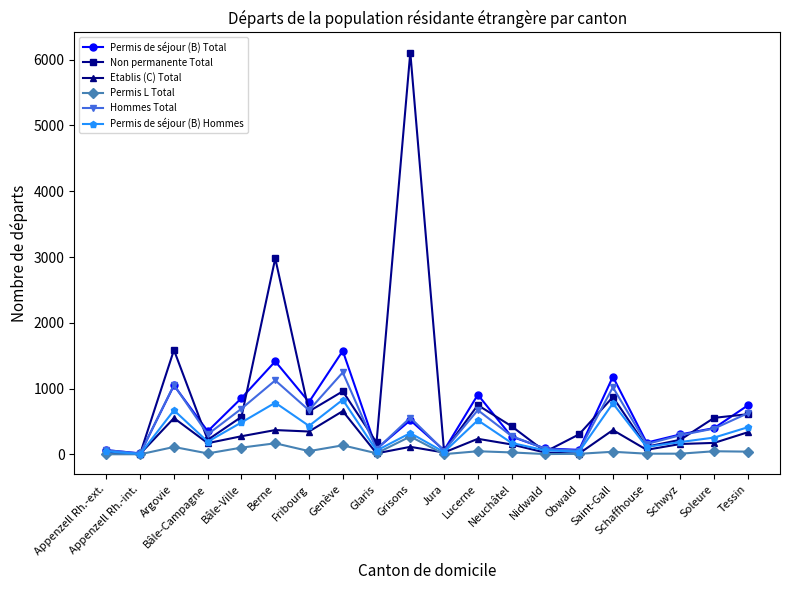

What are all the series names shown in the legend?

Permis de séjour (B) Total, Non permanente Total, Etablis (C) Total, Permis L Total, Hommes Total, Permis de séjour (B) Hommes